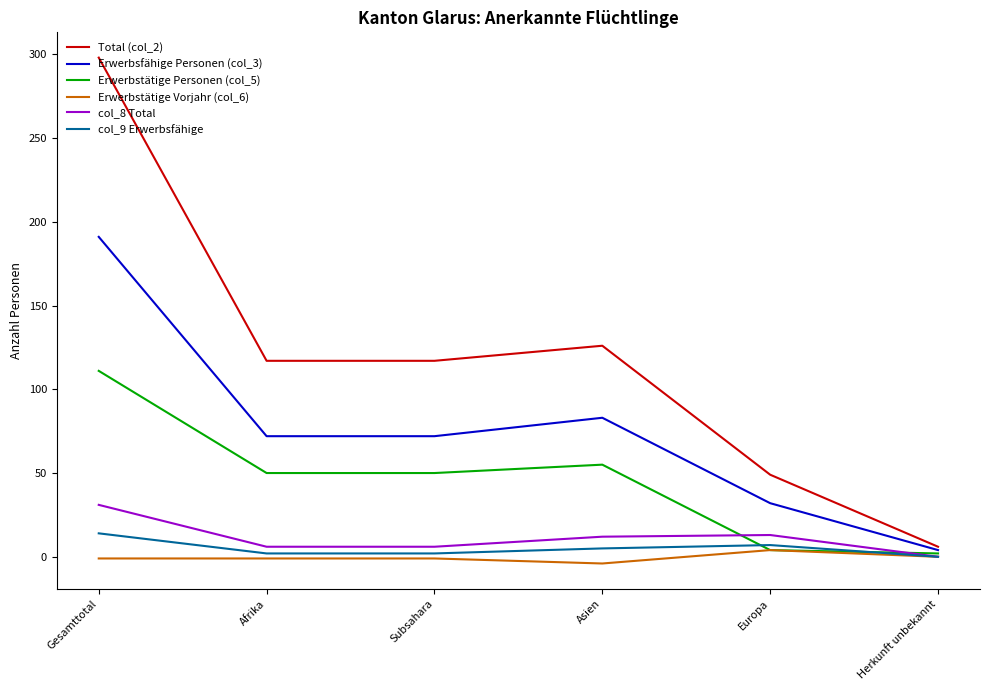

Which series has the largest total across all categories?

Total (col_2)